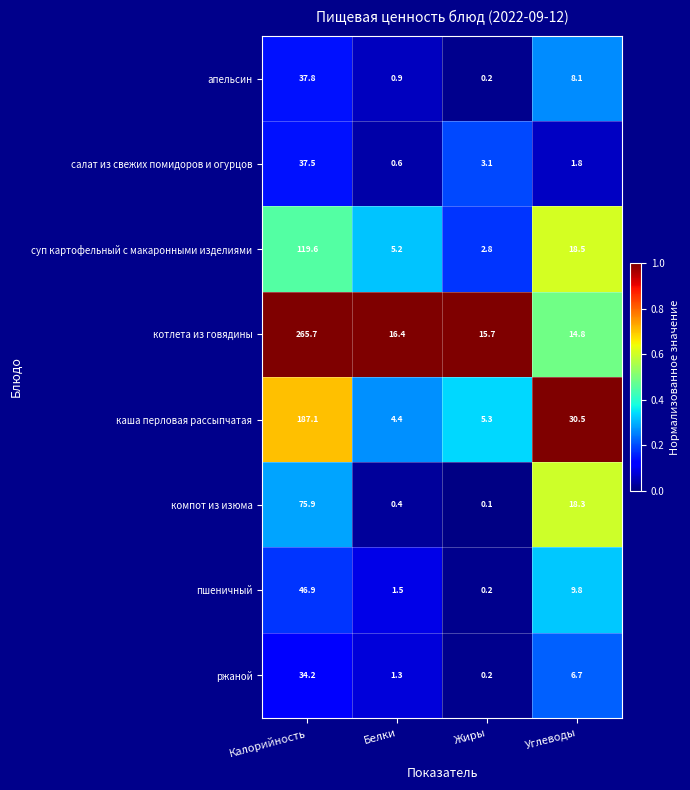

Is the value of котлета из говядины at Калорийность greater than the value of каша перловая рассыпчатая at Калорийность?

Yes